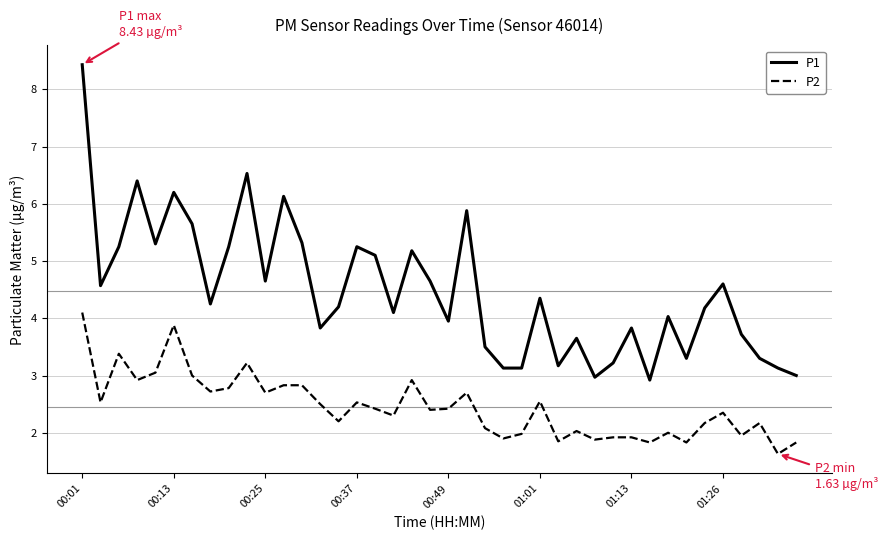

Which series has the largest range (max minus min)?

P1